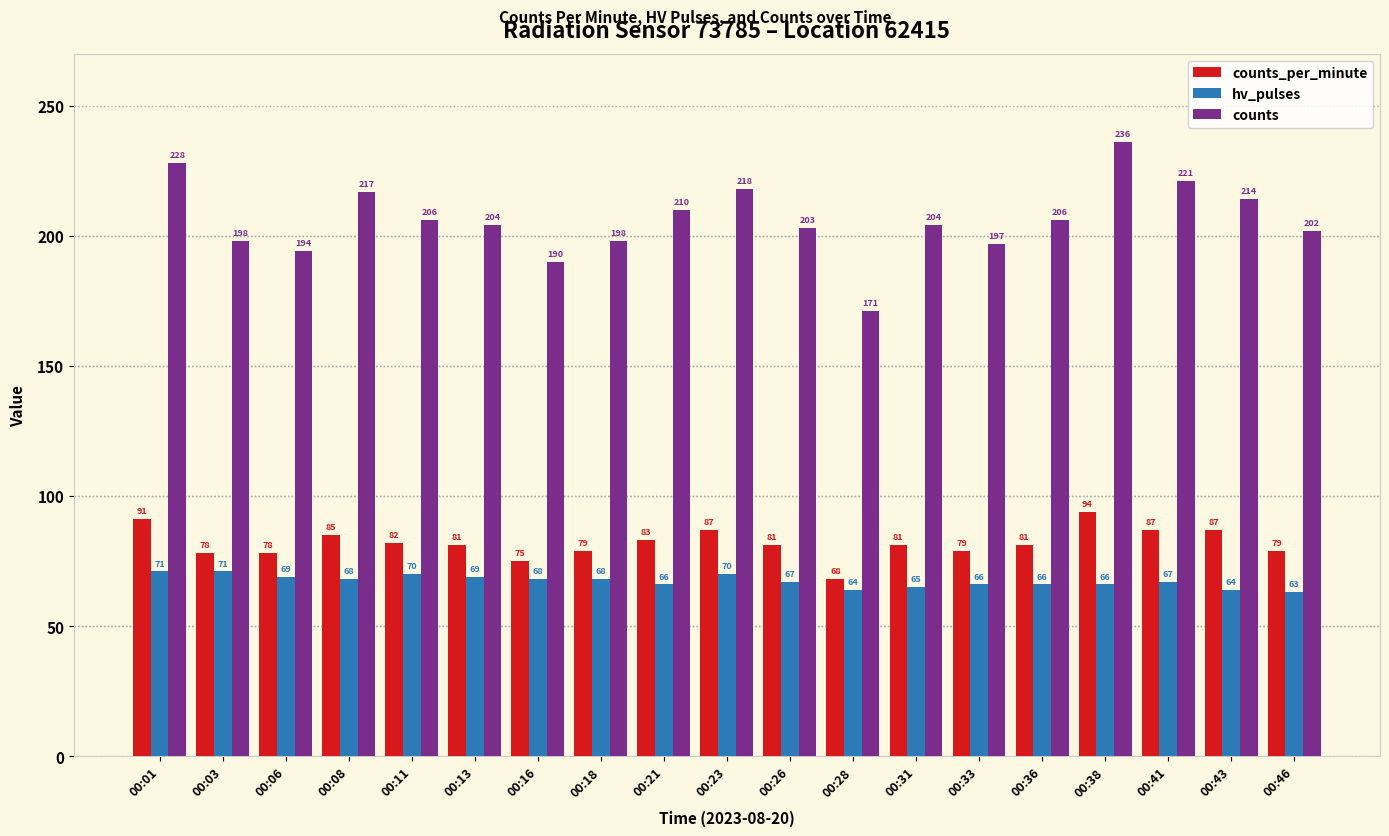

At 00:11, list the series in order from largest to smallest.

counts, counts_per_minute, hv_pulses